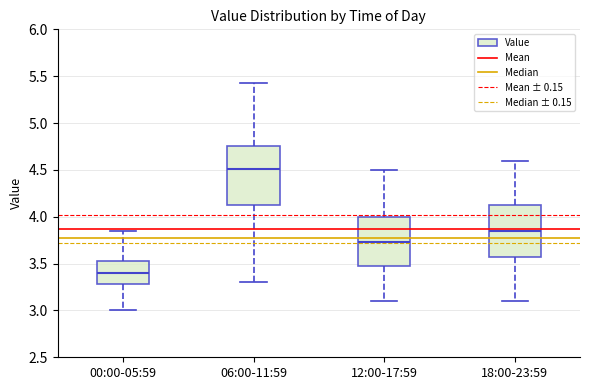

Where does the upper whisker of the box for 18:00-23:59 end on the y-axis? The values are not printed on the chart, so give them approximately, as read against the axis.

4.60